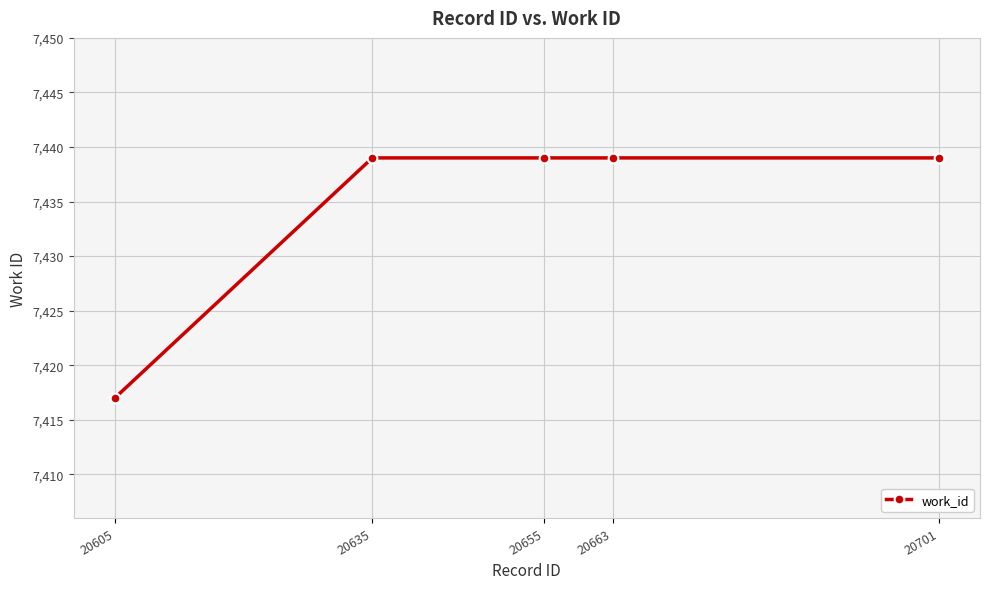

What is the value of the 3rd point from the left?

7439